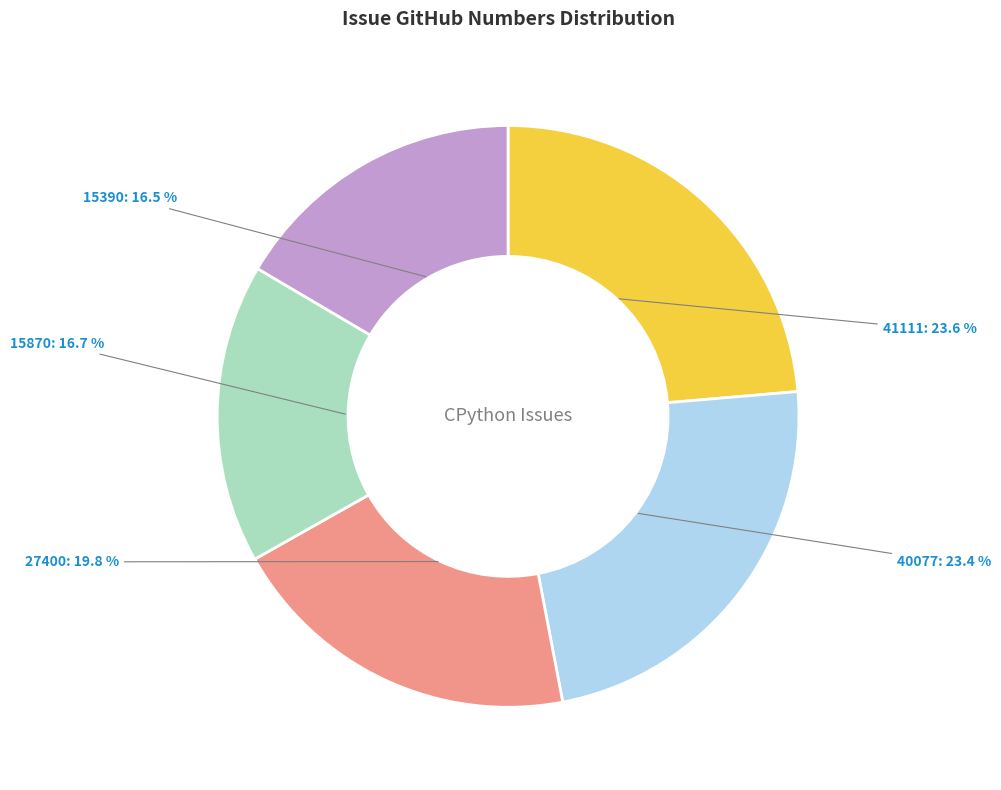

To the nearest percent, what is the difference between the 41111 and 15390 slice percentages?

7%